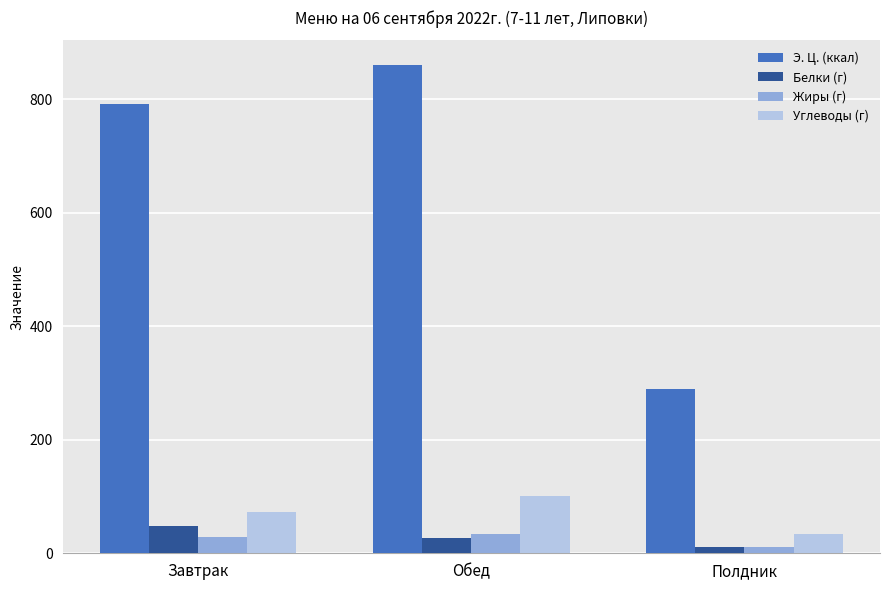

What is the label of the 1st bar from the right?

Полдник